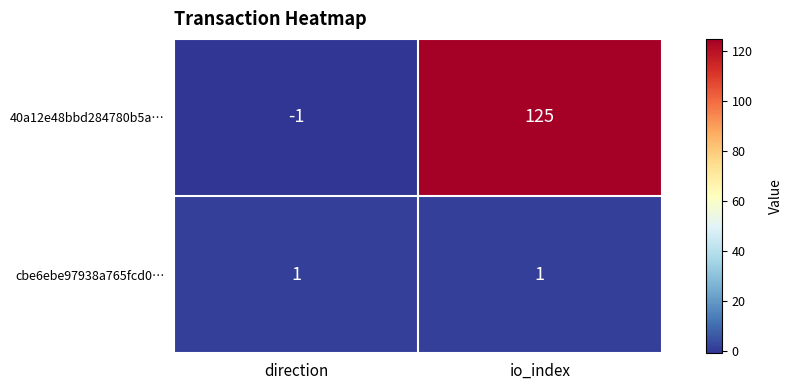

Reading right to left, list all the values displayed in this chart.

40a12e48bbd284780b5a…: 125	-1
cbe6ebe97938a765fcd0…: 1	1